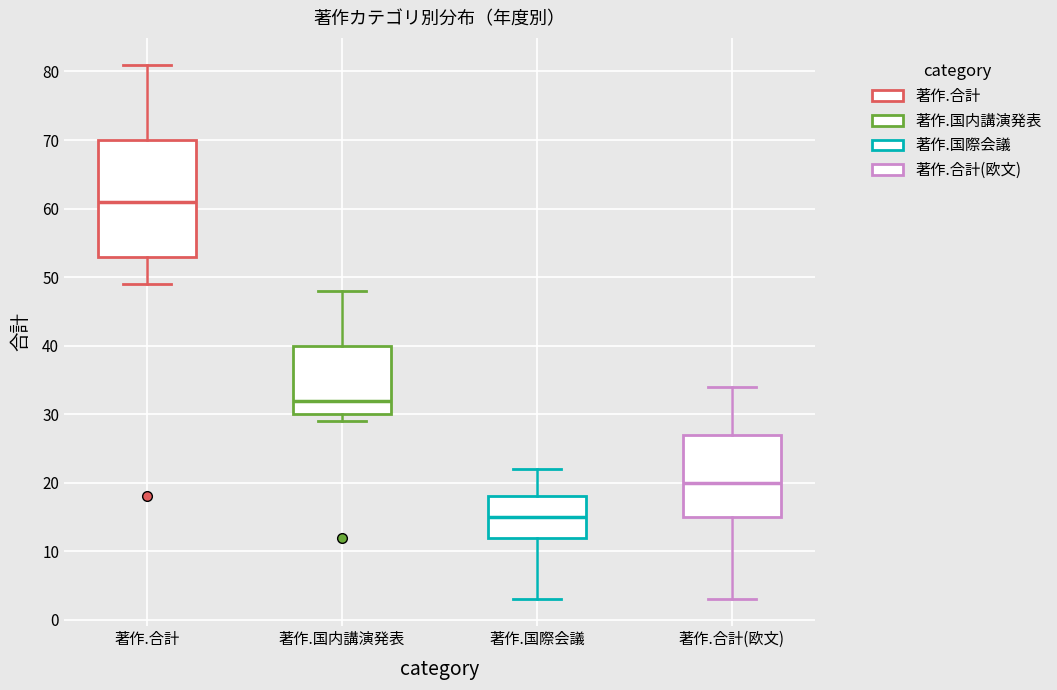

Which box has the highest median line?

著作.合計